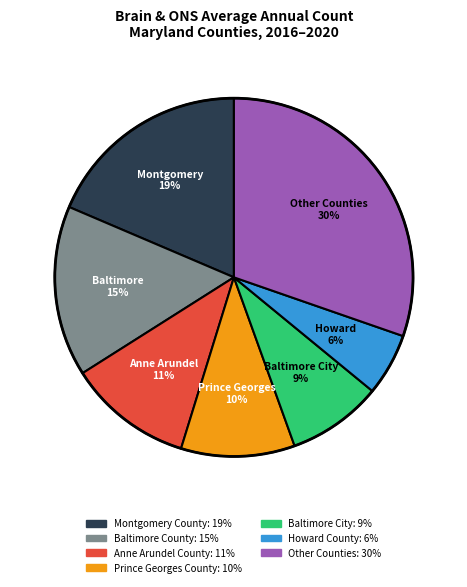

To the nearest percent, what is the average slice percentage?

14%